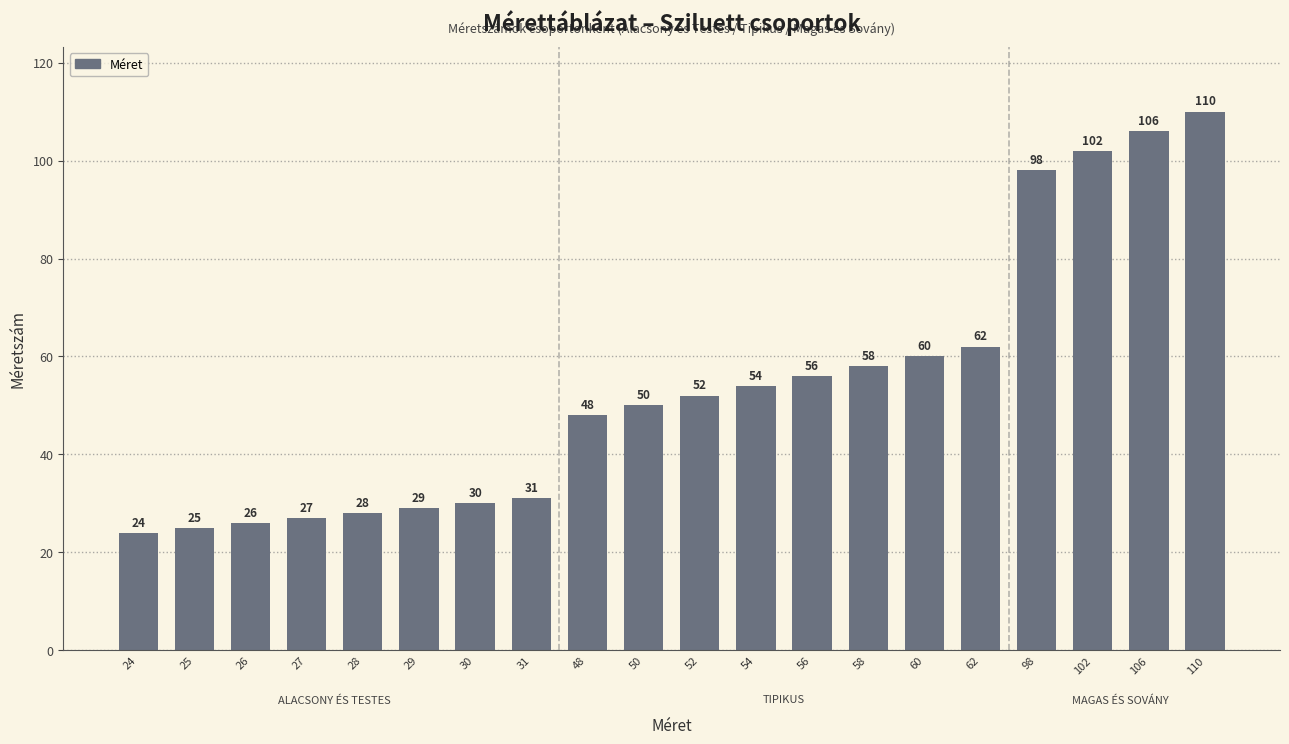

Is it true that the value at 25 is 25?

True